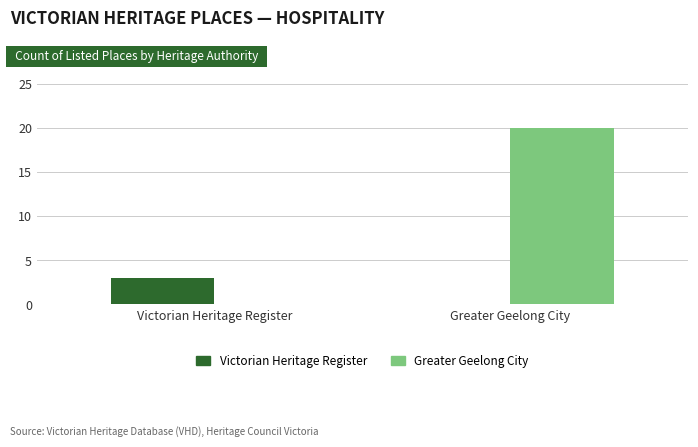

Which series has the largest total across all categories?

Greater Geelong City